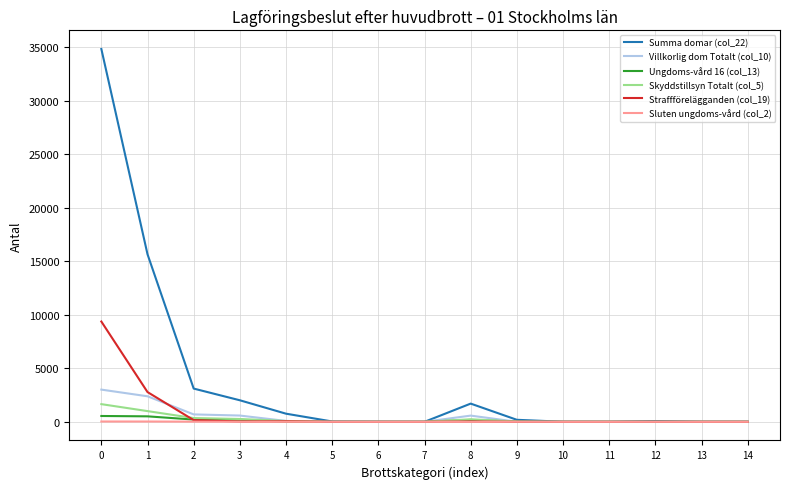

Is the value of Ungdoms-vård 16 (col_13) at 5 greater than the value of Skyddstillsyn Totalt (col_5) at 0?

No